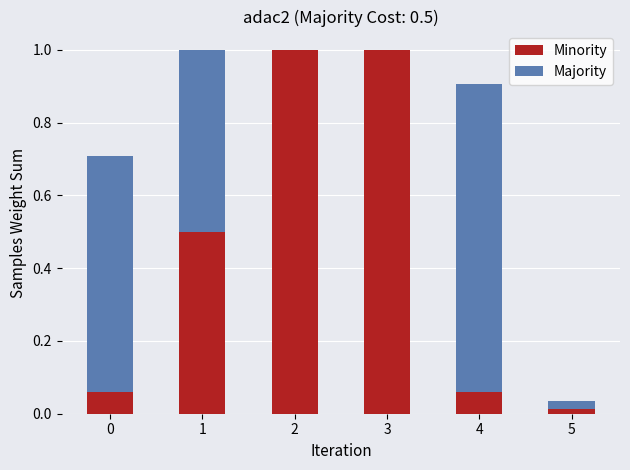

What are all the series names shown in the legend?

Minority, Majority